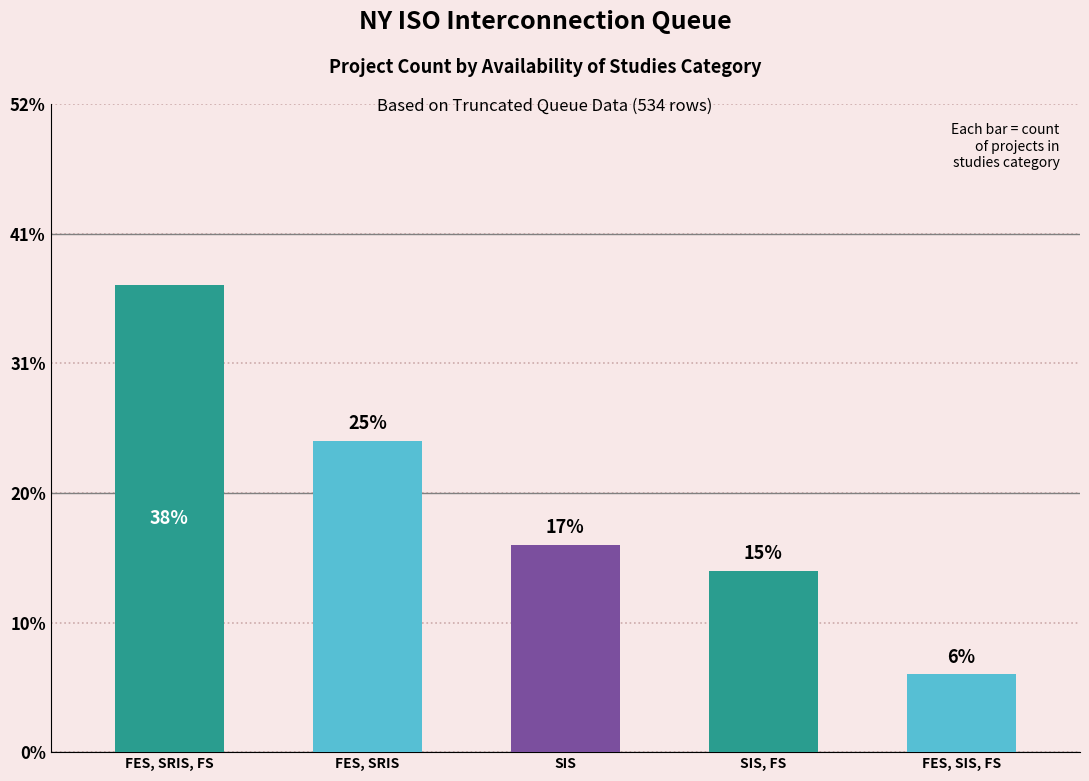

What position from the left is FES, SRIS, FS?

1